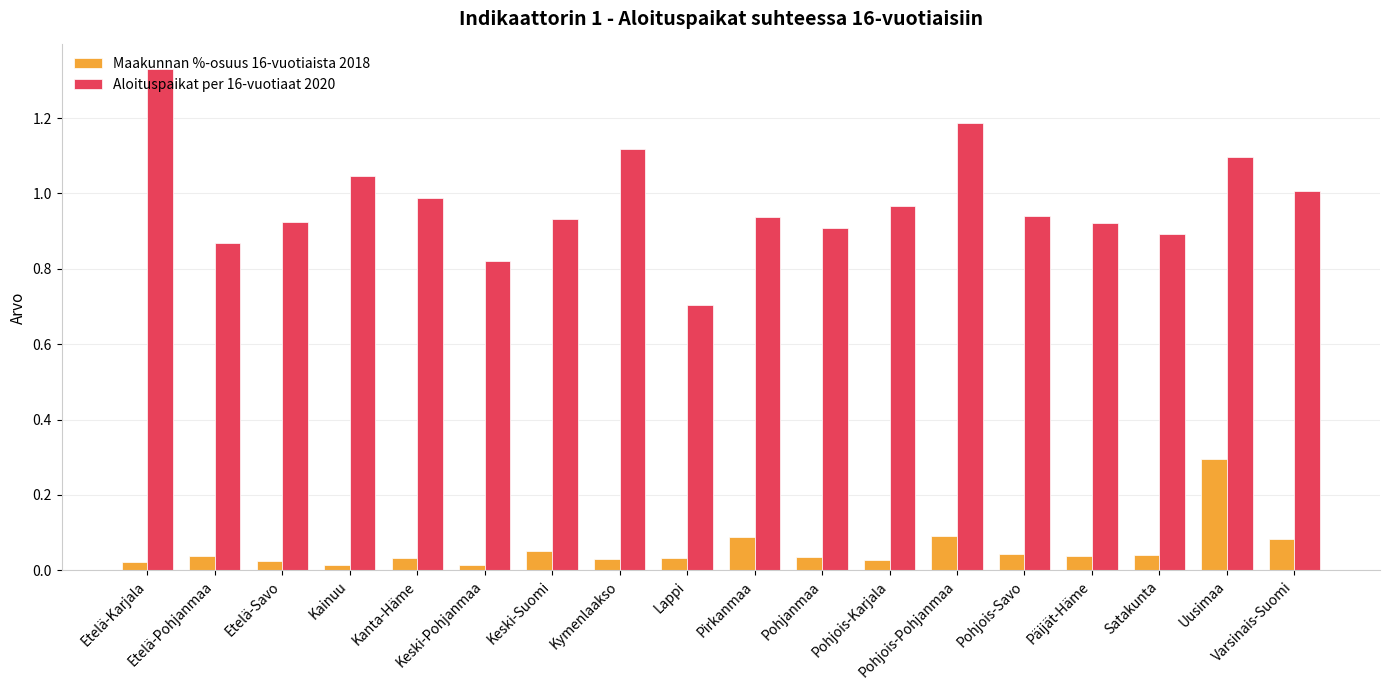

Rank the series by their average value, from highest to lowest.

Aloituspaikat per 16-vuotiaat 2020, Maakunnan %-osuus 16-vuotiaista 2018